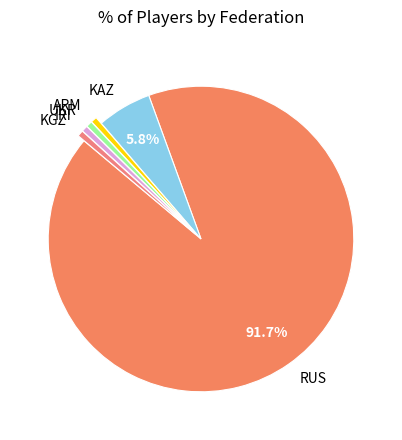

What is the largest slice in the pie chart?

RUS